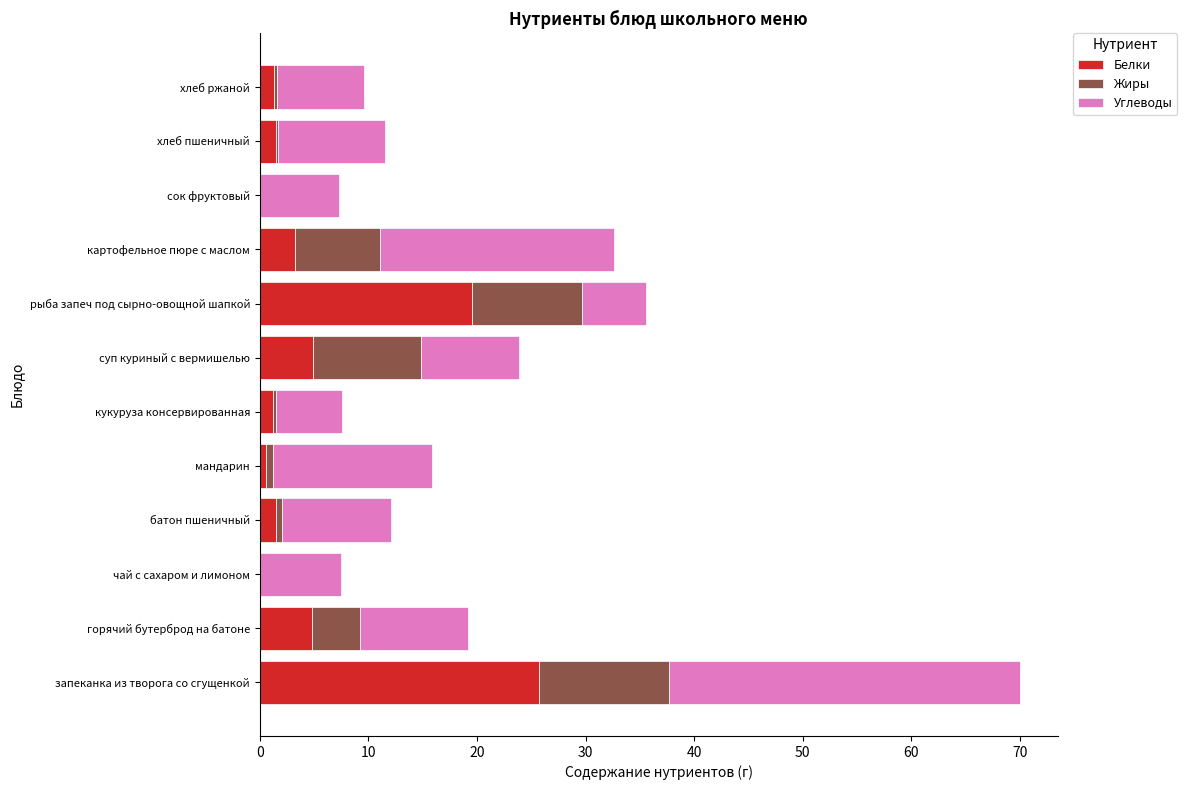

What are all the series names shown in the legend?

Белки, Жиры, Углеводы